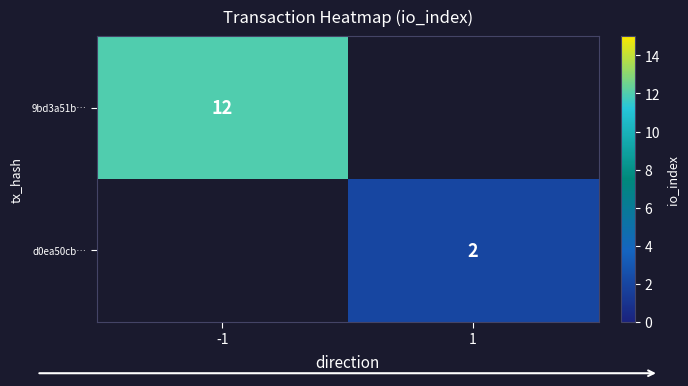

Is it true that d0ea50cb… equals 2 at 1?

True